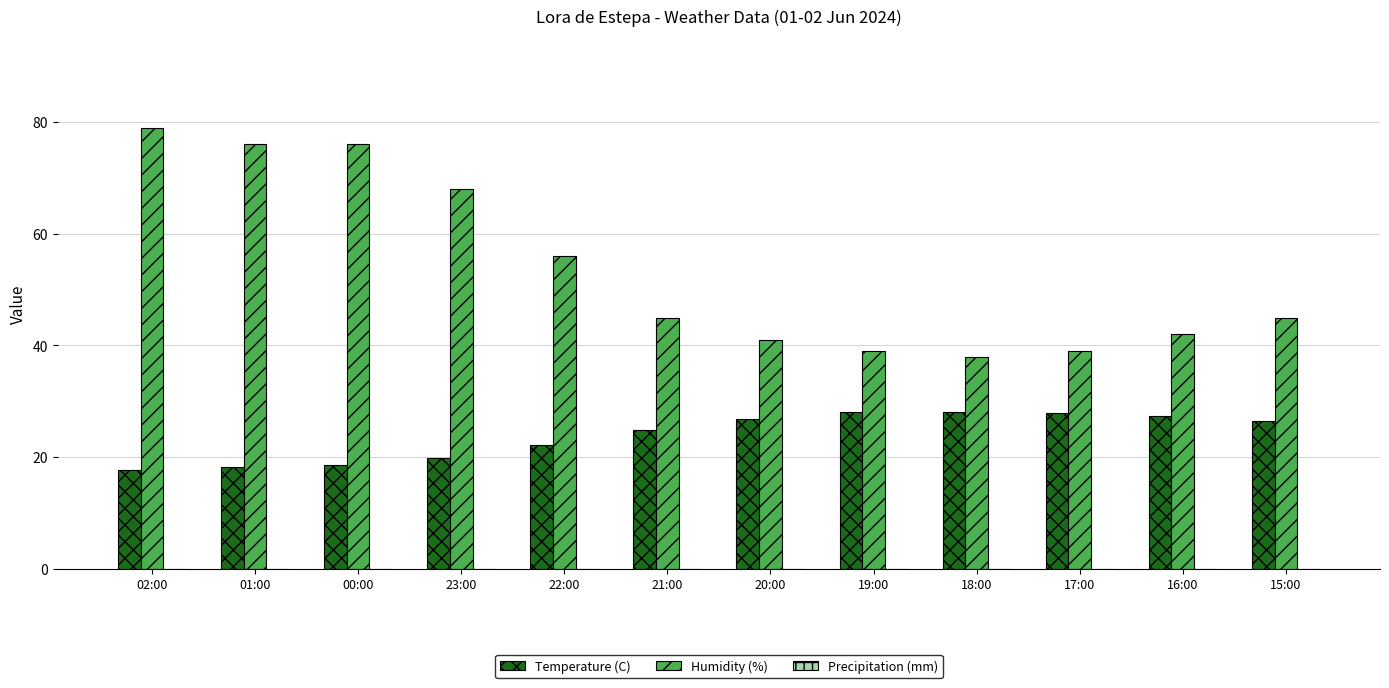

True or false: Humidity (%) has a value of 68.0 at 23:00.

True